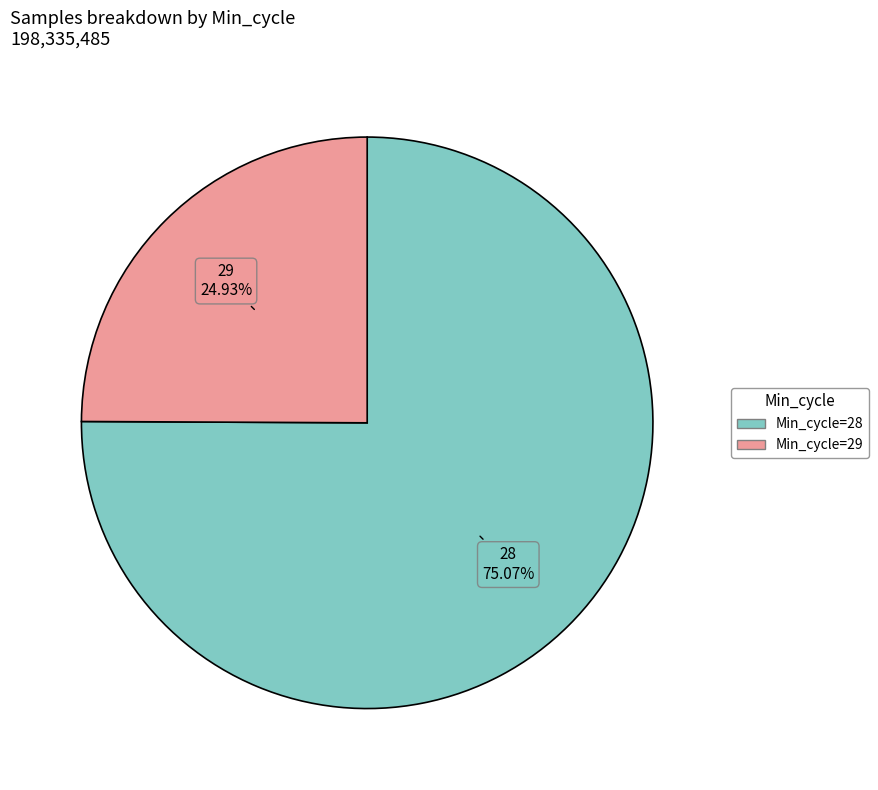

Combined, do Min_cycle=29 and Min_cycle=28 account for over 50%?

Yes